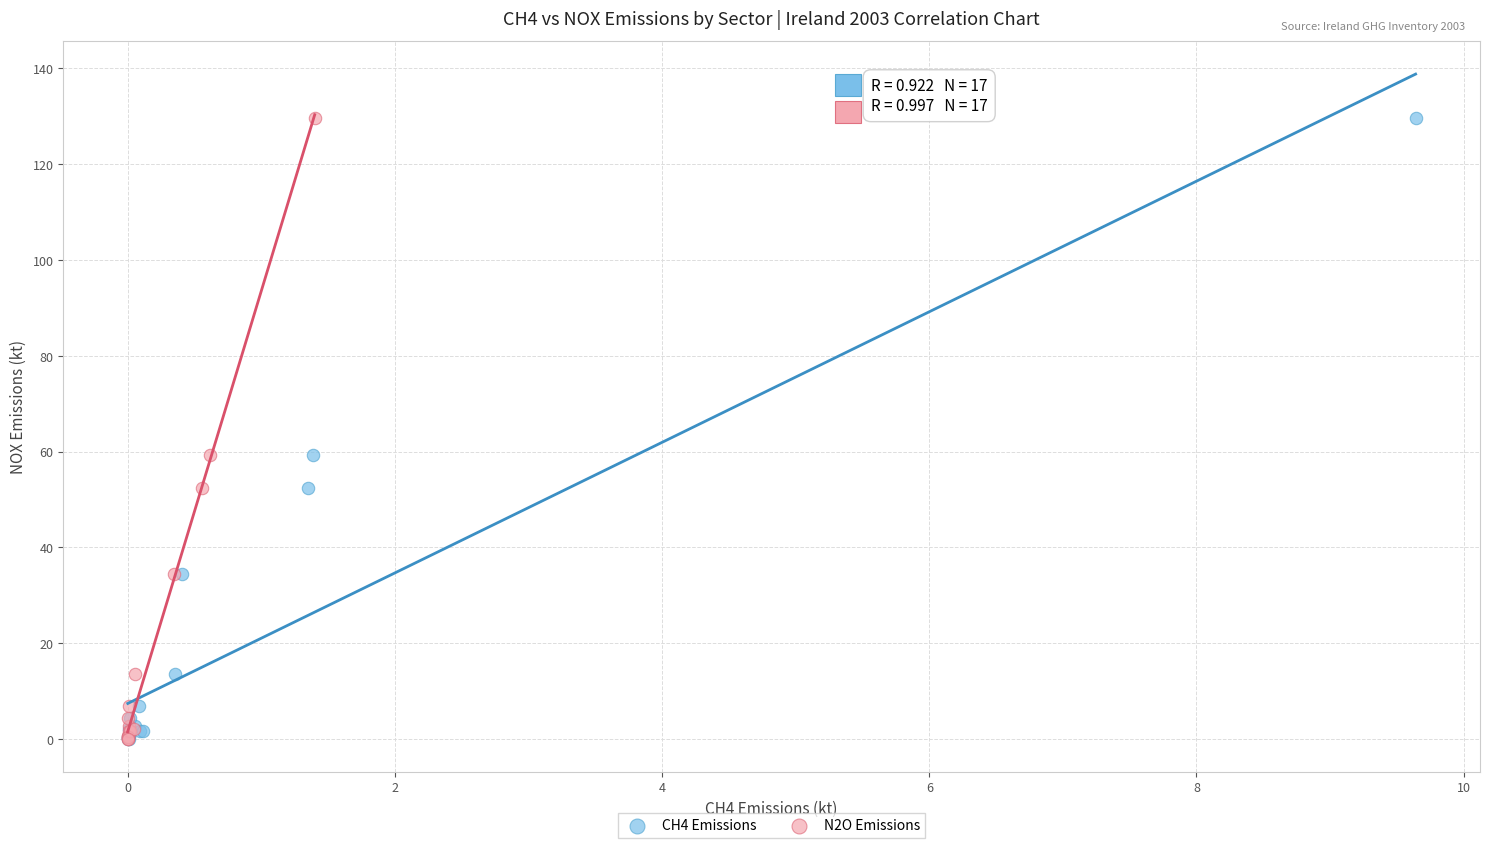

What are all the series names shown in the legend?

CH4 Emissions, N2O Emissions